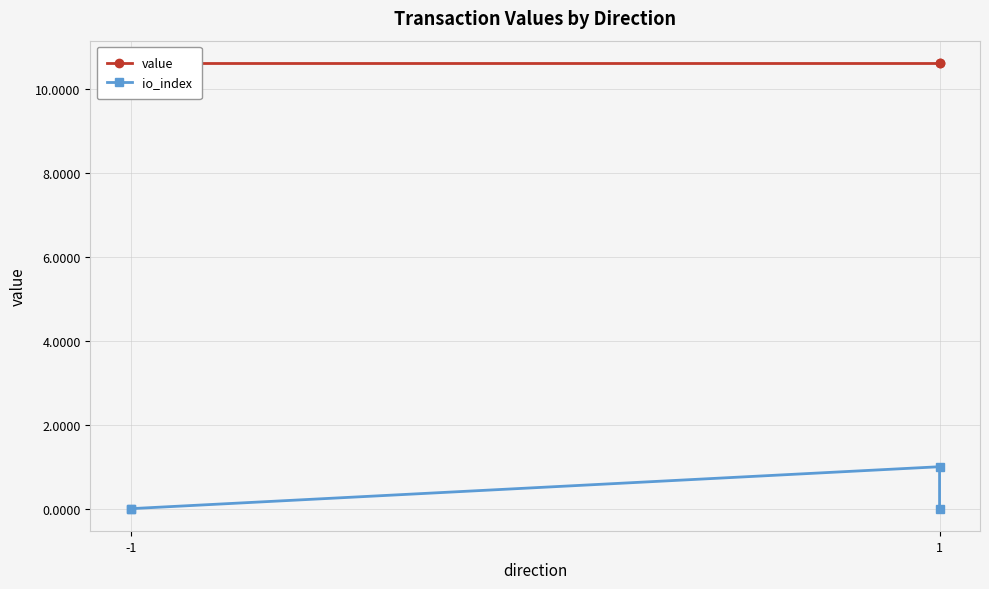

At how many categories does at least one series exceed 6?

4